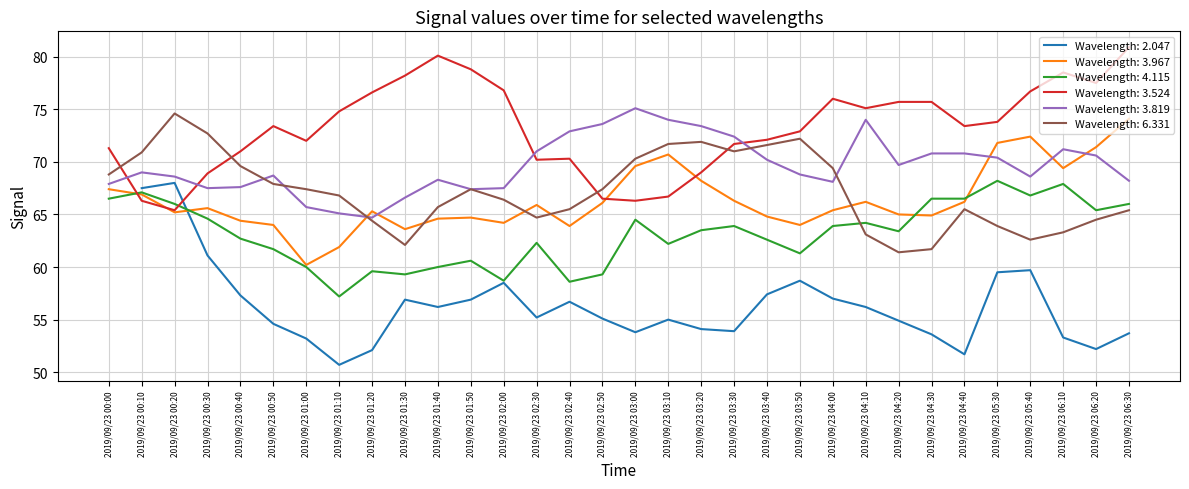

What is the label of the 14th point from the right?

2019/09/23 03:20